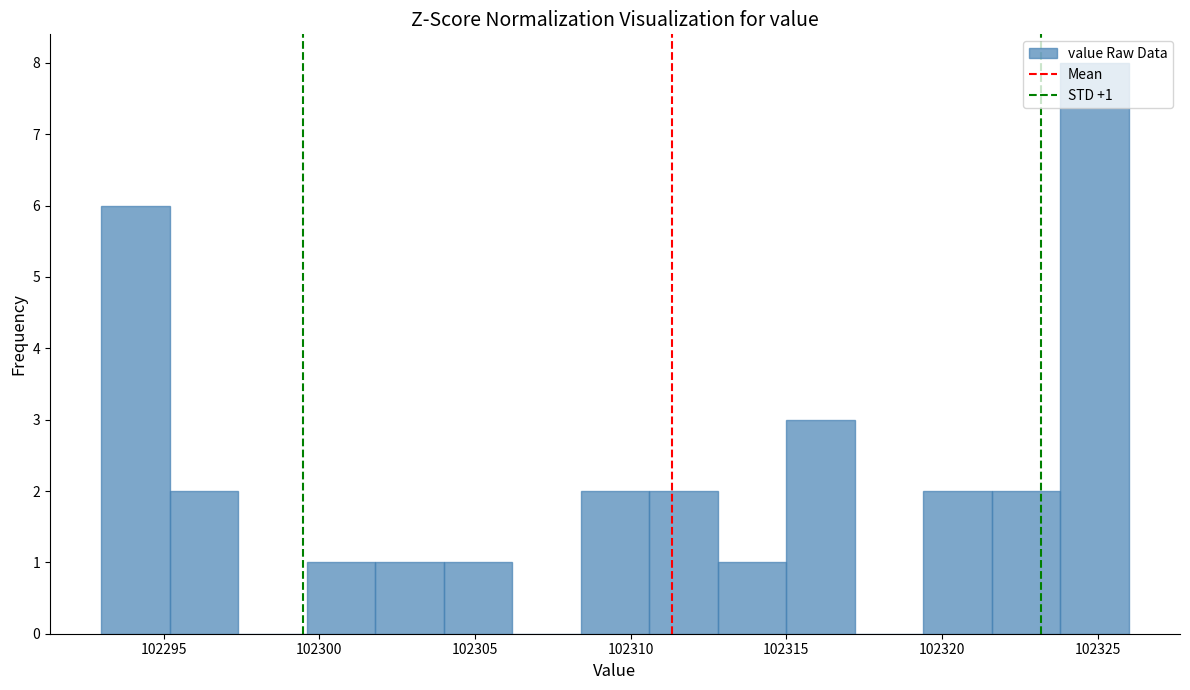

Which range on the x-axis has the tallest bar?

102323.8 to 102326.0